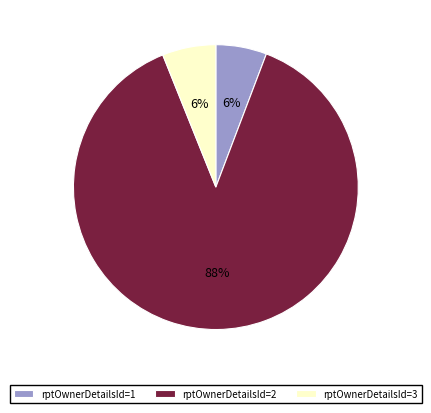

True or false: rptOwnerDetailsId=3 accounts for 6% of the total.

True